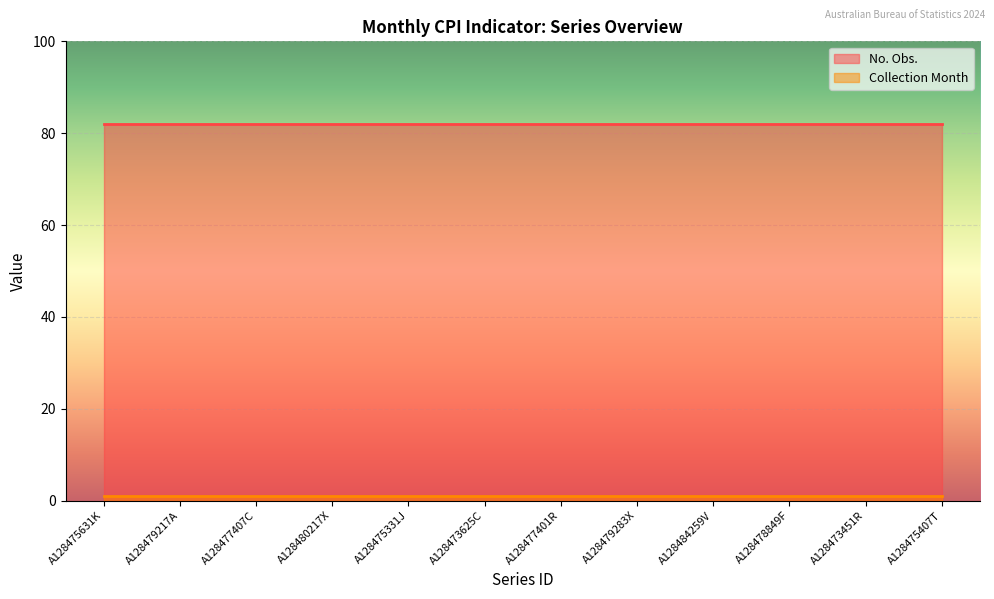

Count the number of categories in the chart.

12